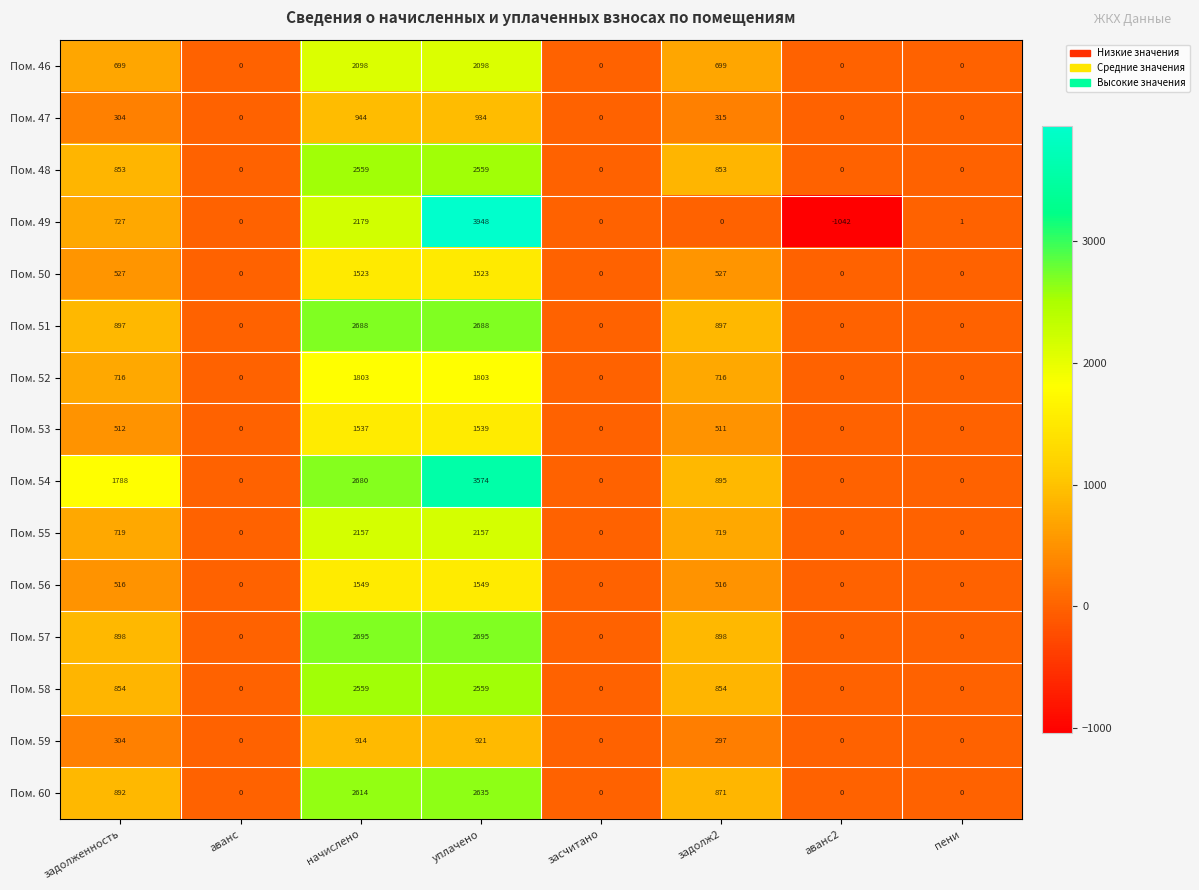

What is the average value of the Пом. 51 series?

896